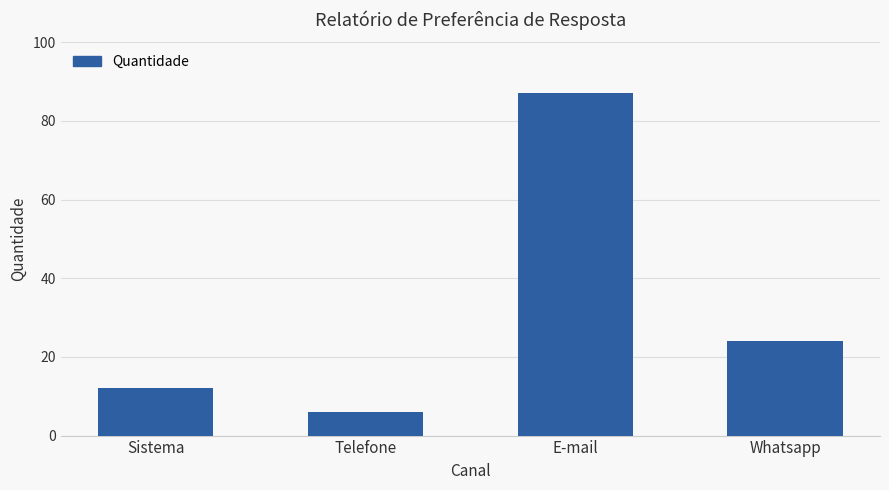

How many series are shown in this chart?

1